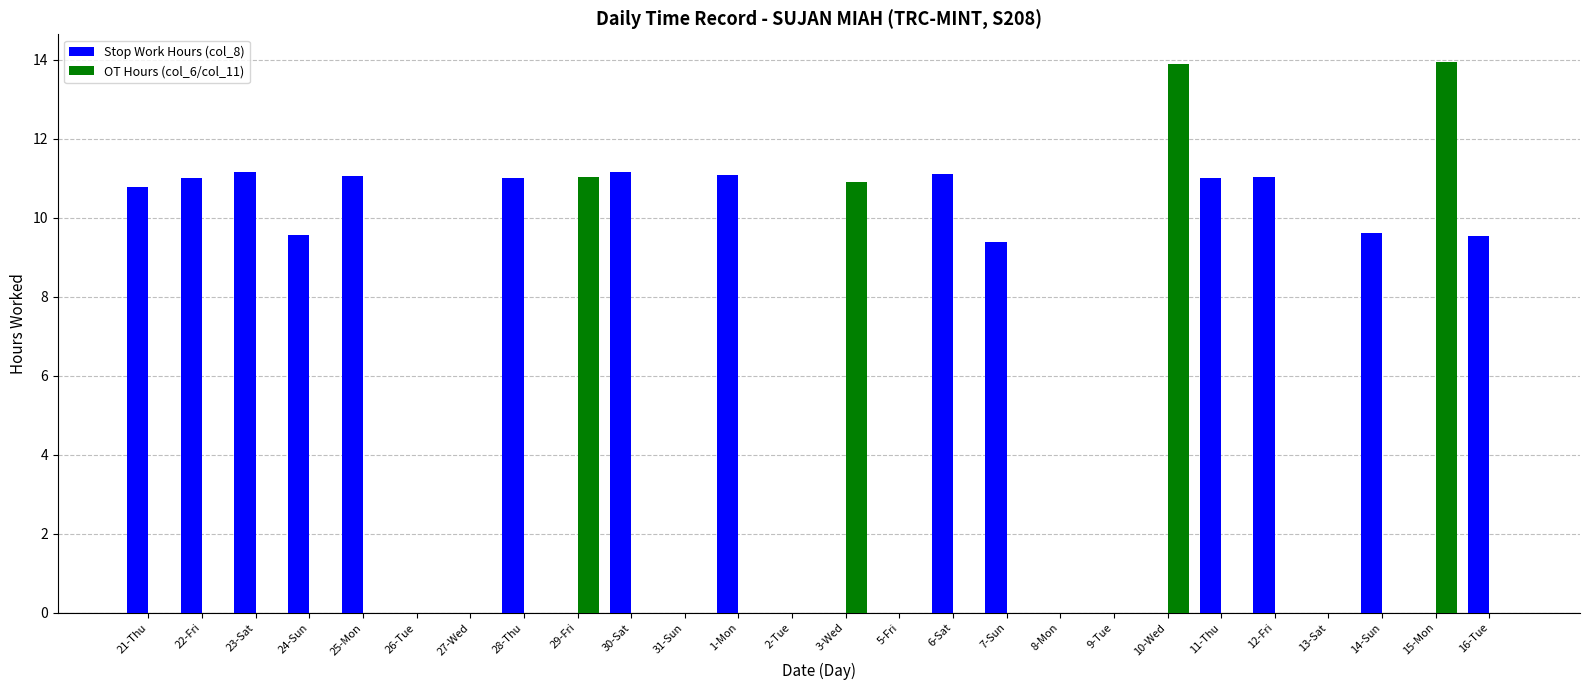

How many data points does each series have?

26